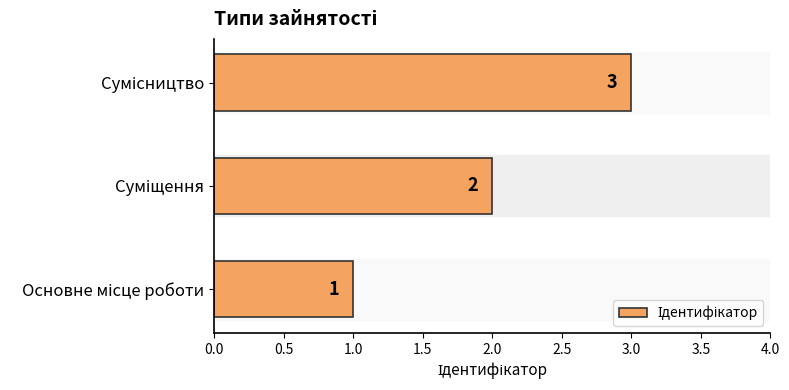

What is the sum of all values?

6